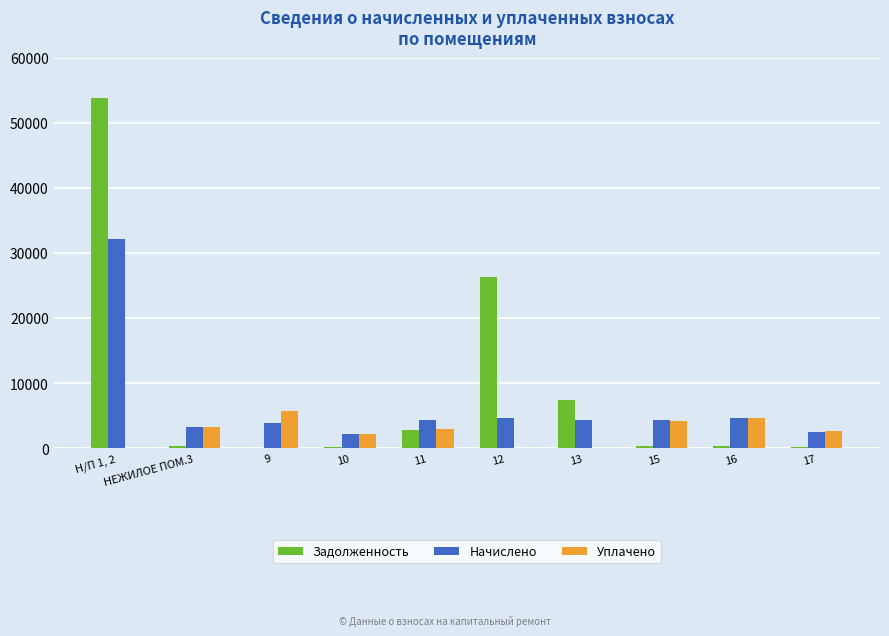

Is the value of Уплачено at НЕЖИЛОЕ ПОМ.3 greater than the value of Задолженность at 9?

Yes